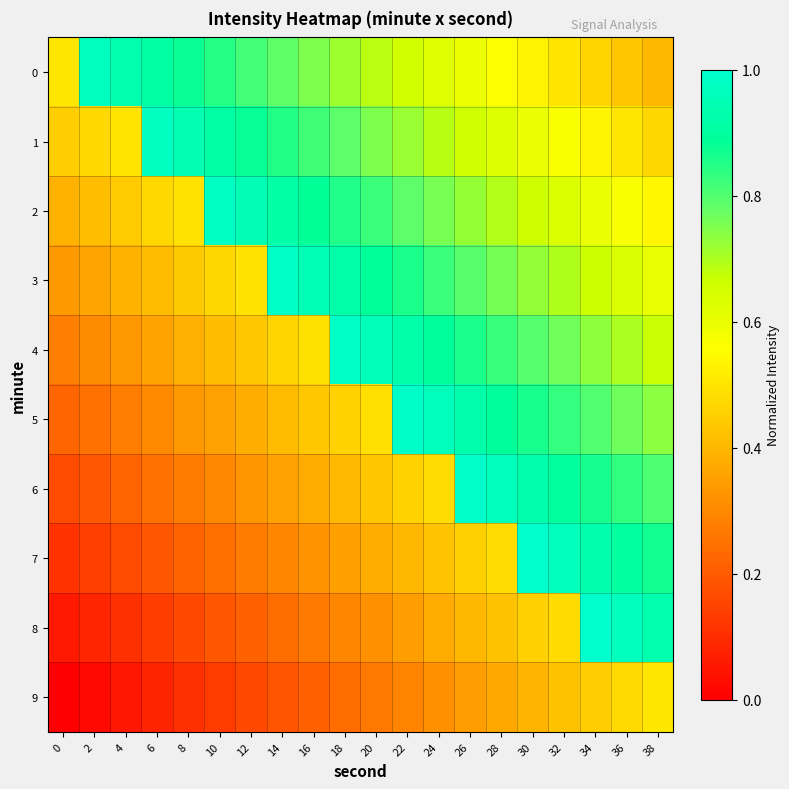

What is the spread (max minus min) of values at 30?

0.6